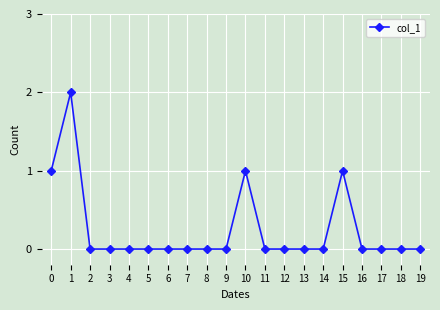

Is it true that the value at 13 is 0?

True